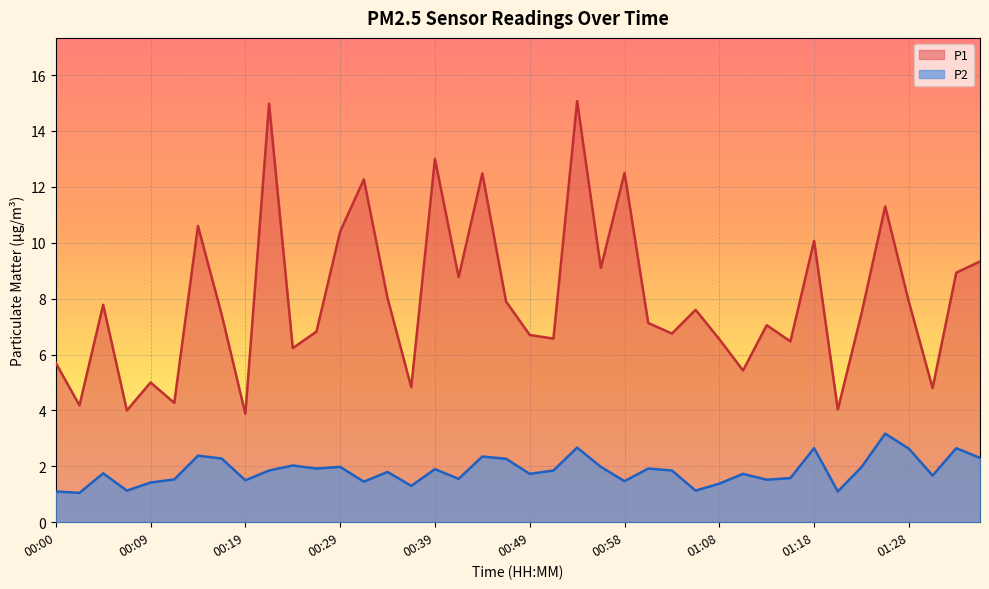

True or false: P2 and P1 cross at least once.

False